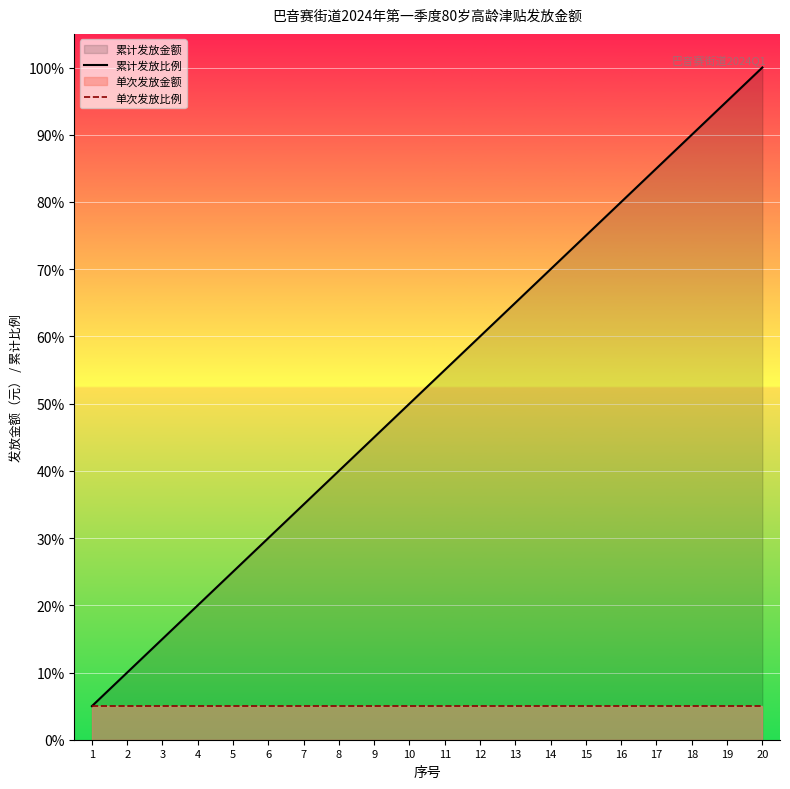

Is it true that 单次发放比例 equals 1.9 at 11?

False